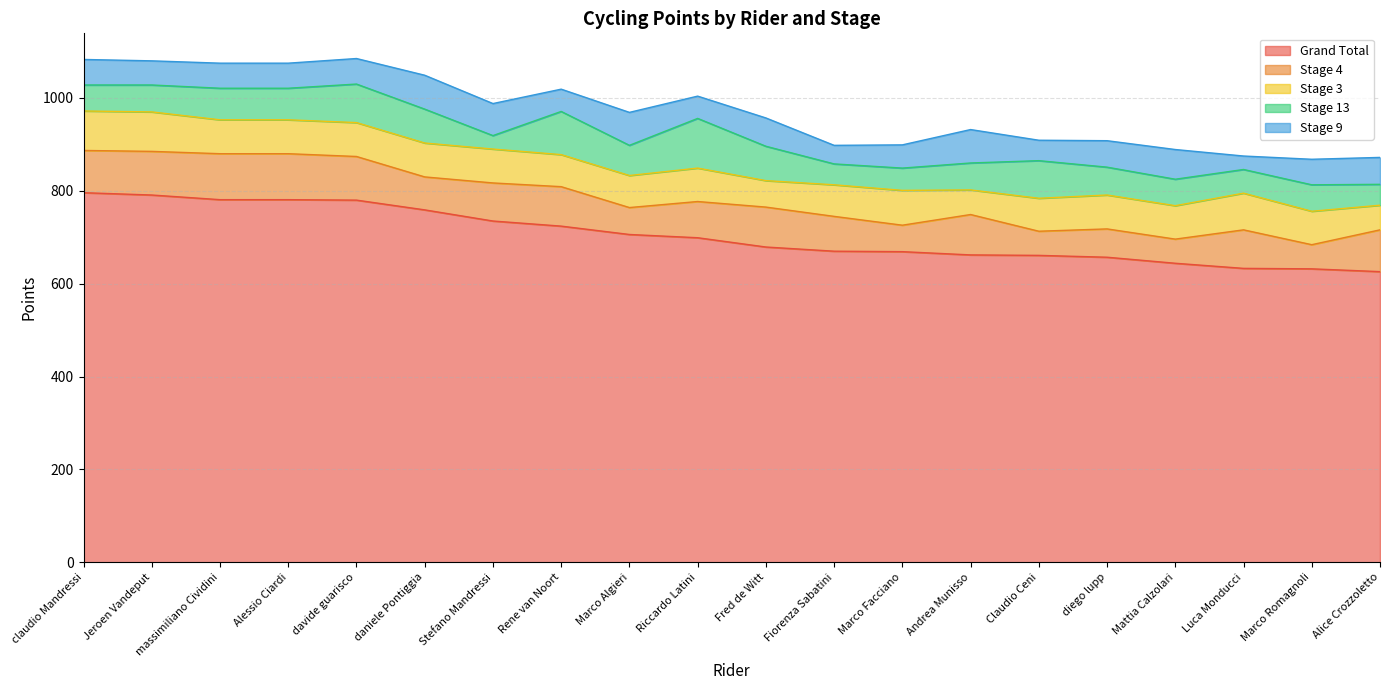

Between davide guarisco and daniele Pontiggia, which series saw the biggest shift?

Stage 4